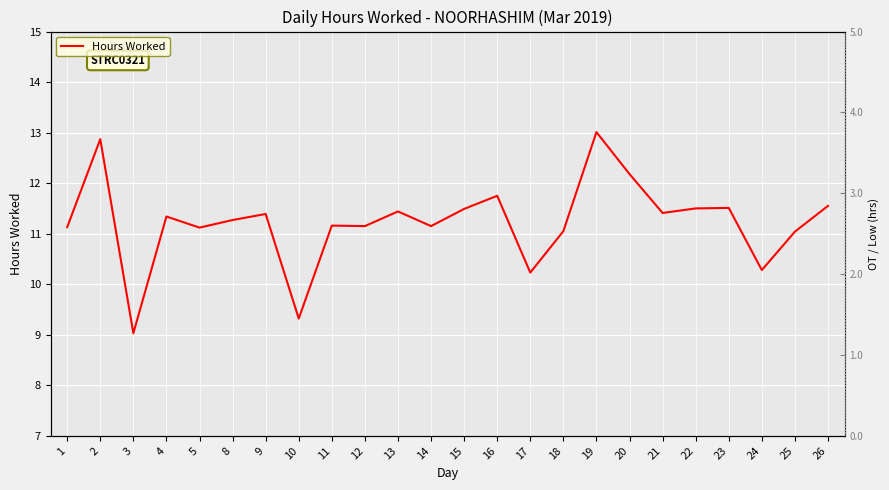

The value at 16 is 11.8. True or false?

True